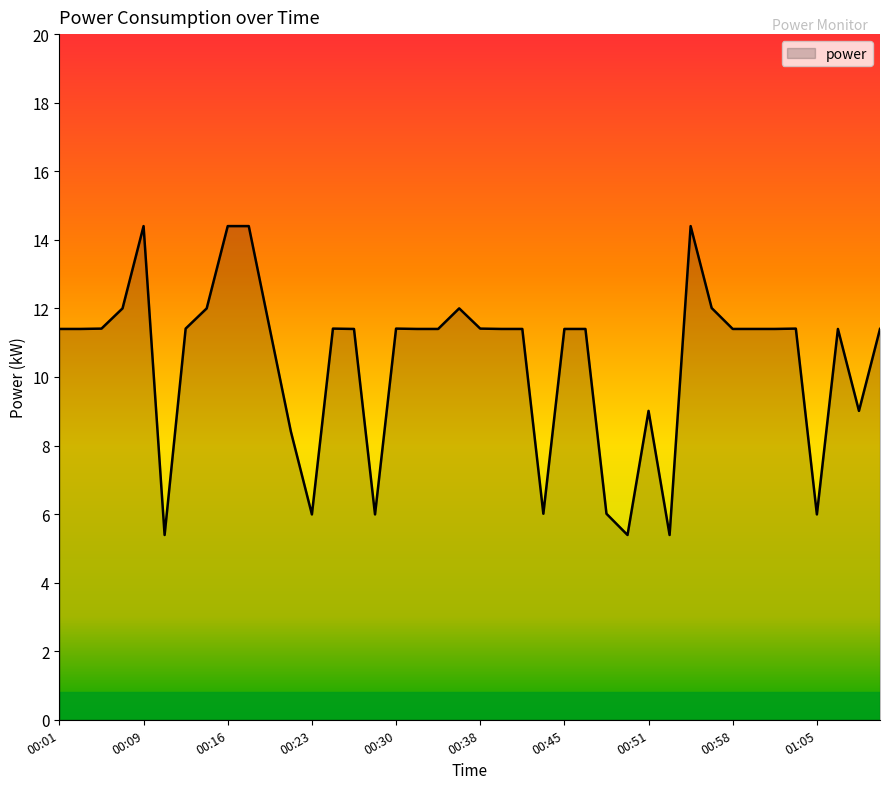

What is the difference between the maximum and minimum values?

9.0